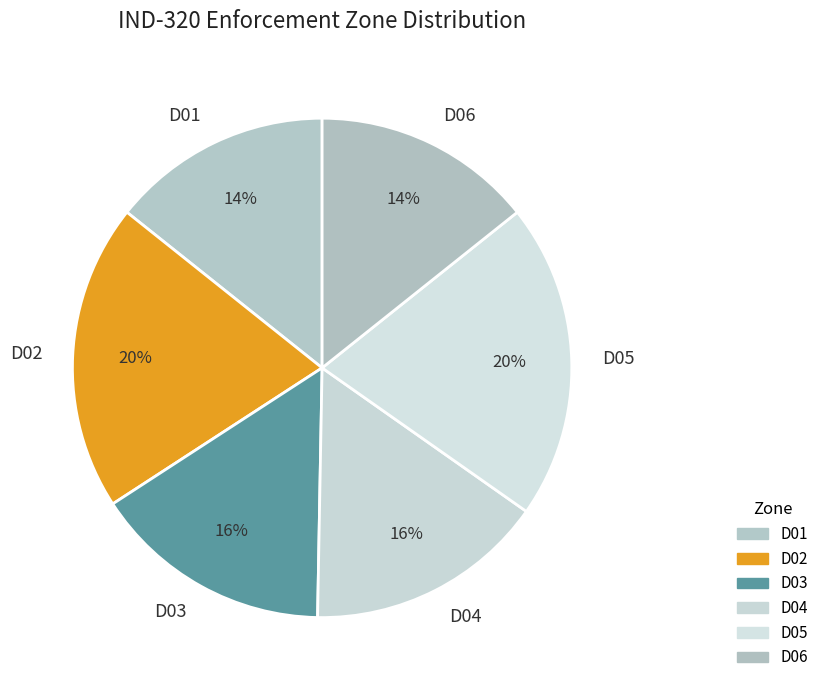

True or false: D04 accounts for 16% of the total.

True